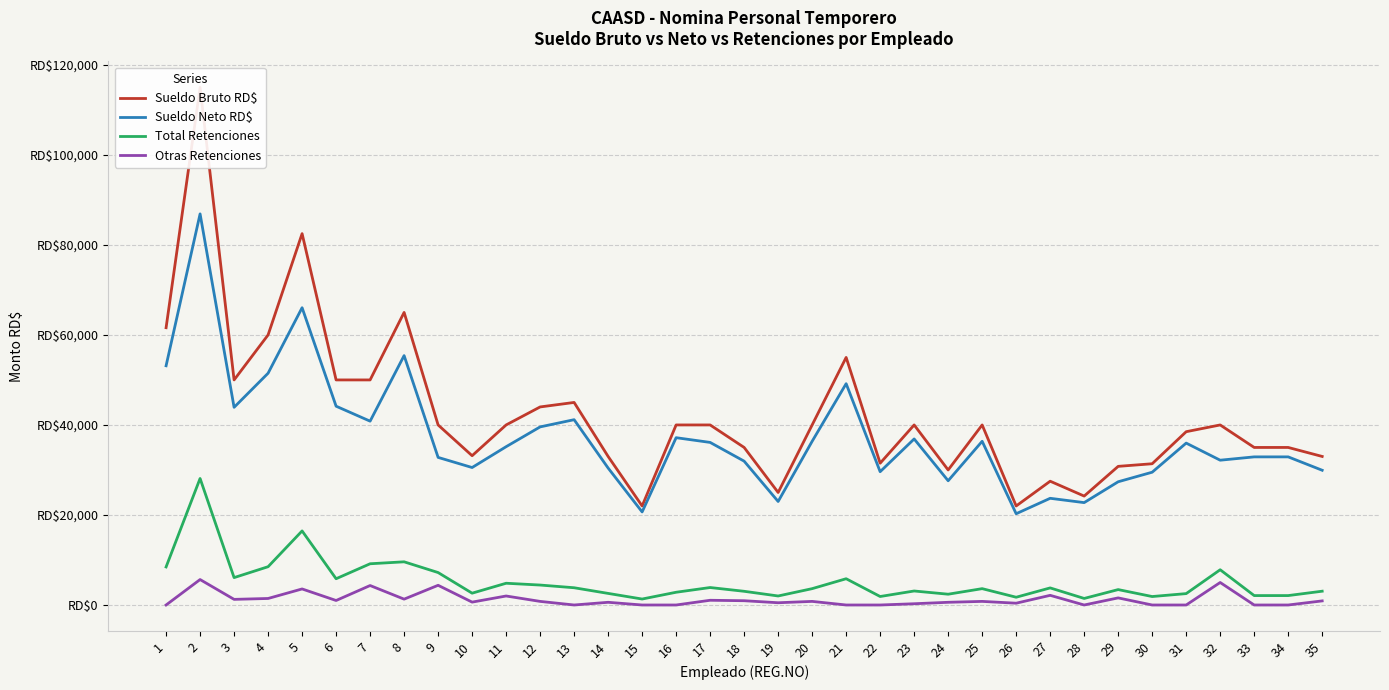

Where is Sueldo Bruto RD$ nearest to the value 68500?

8